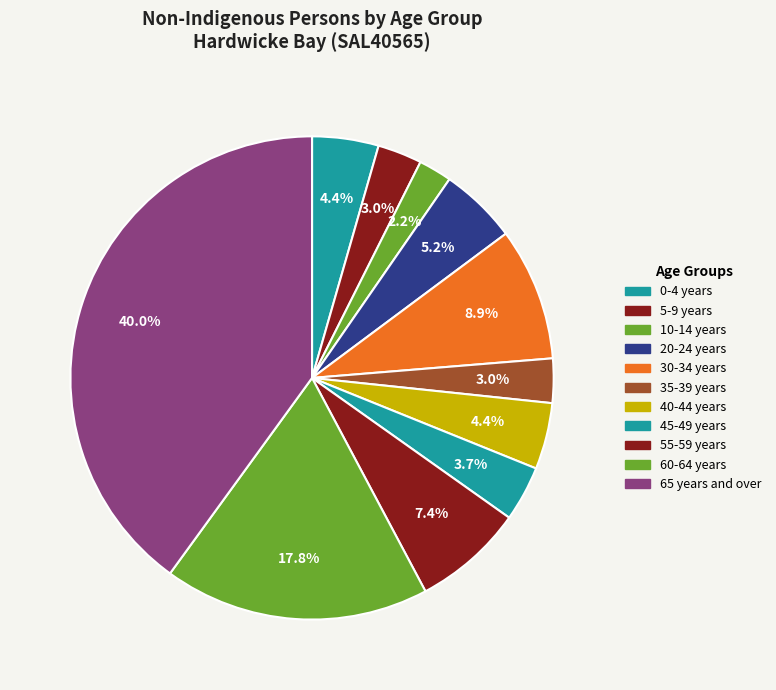

Count the number of slices in the pie.

11